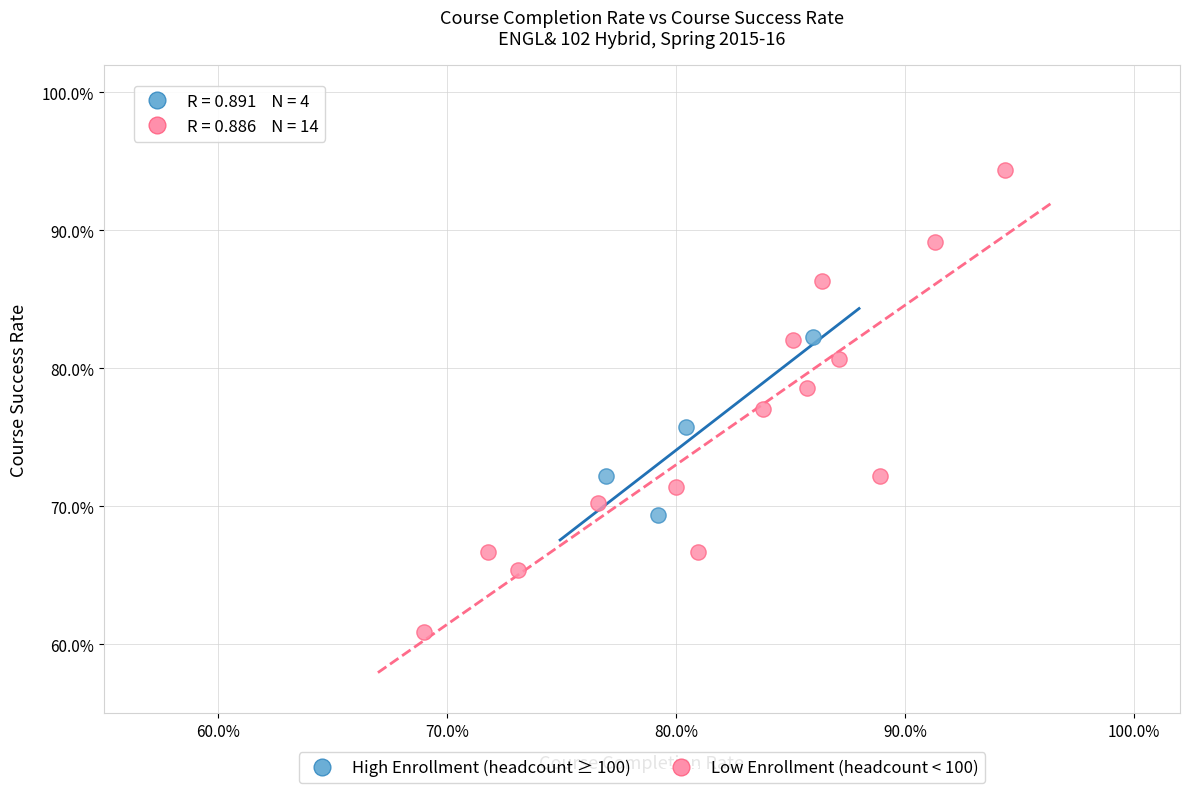

What are all the series names shown in the legend?

High Enrollment (headcount ≥ 100), Low Enrollment (headcount < 100)